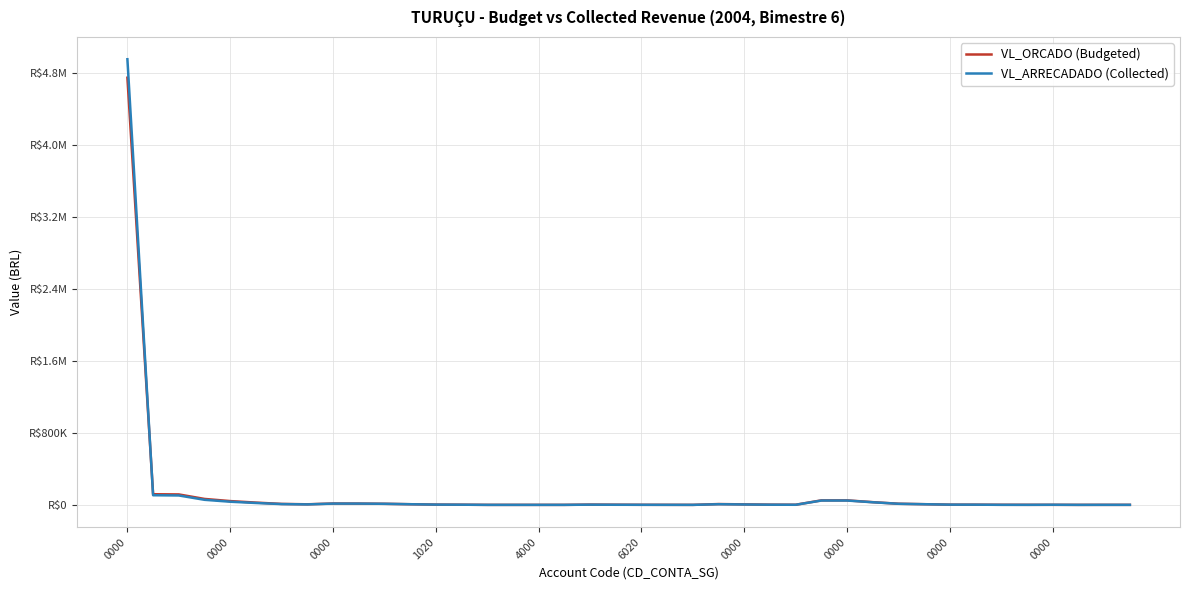

Which series has the widest spread of values?

VL_ARRECADADO (Collected)